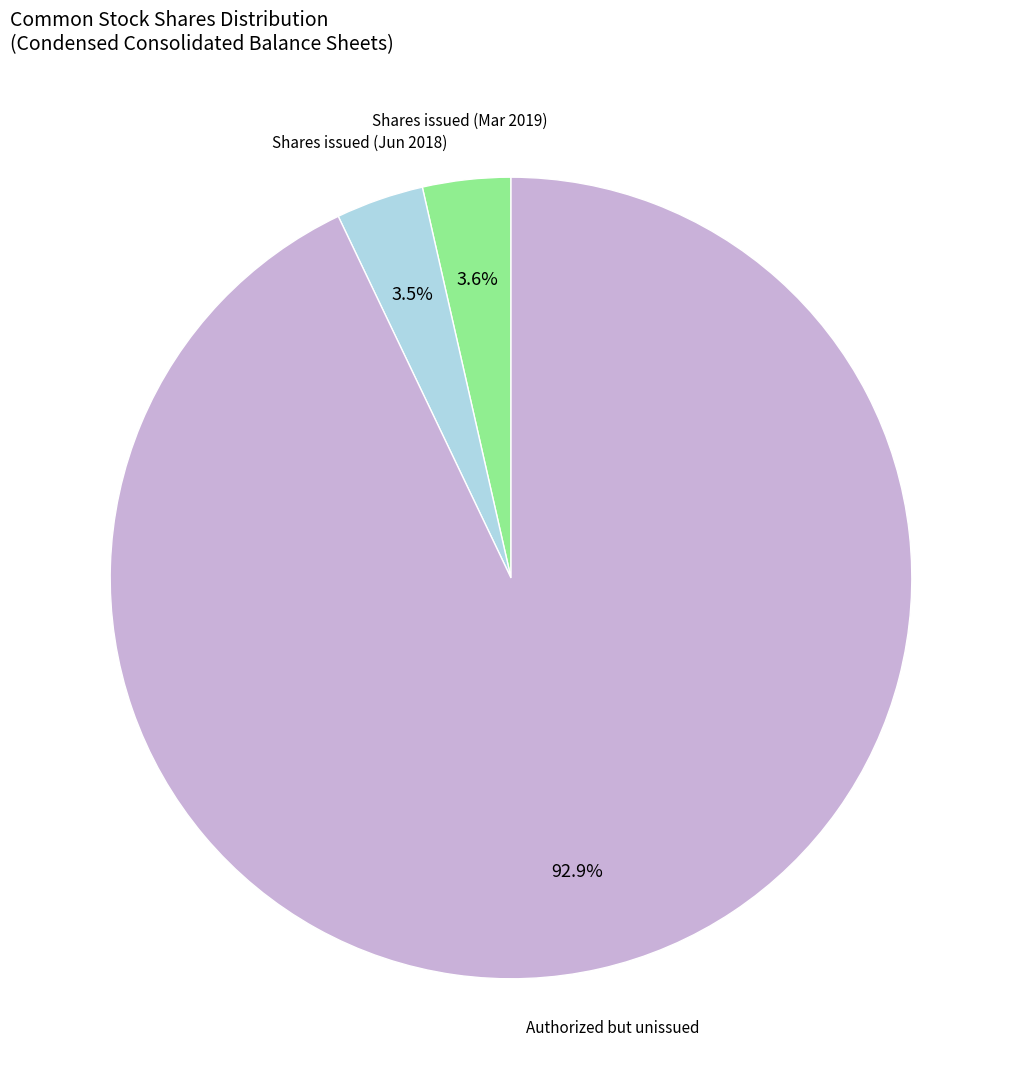

How many segments does this pie chart have?

3